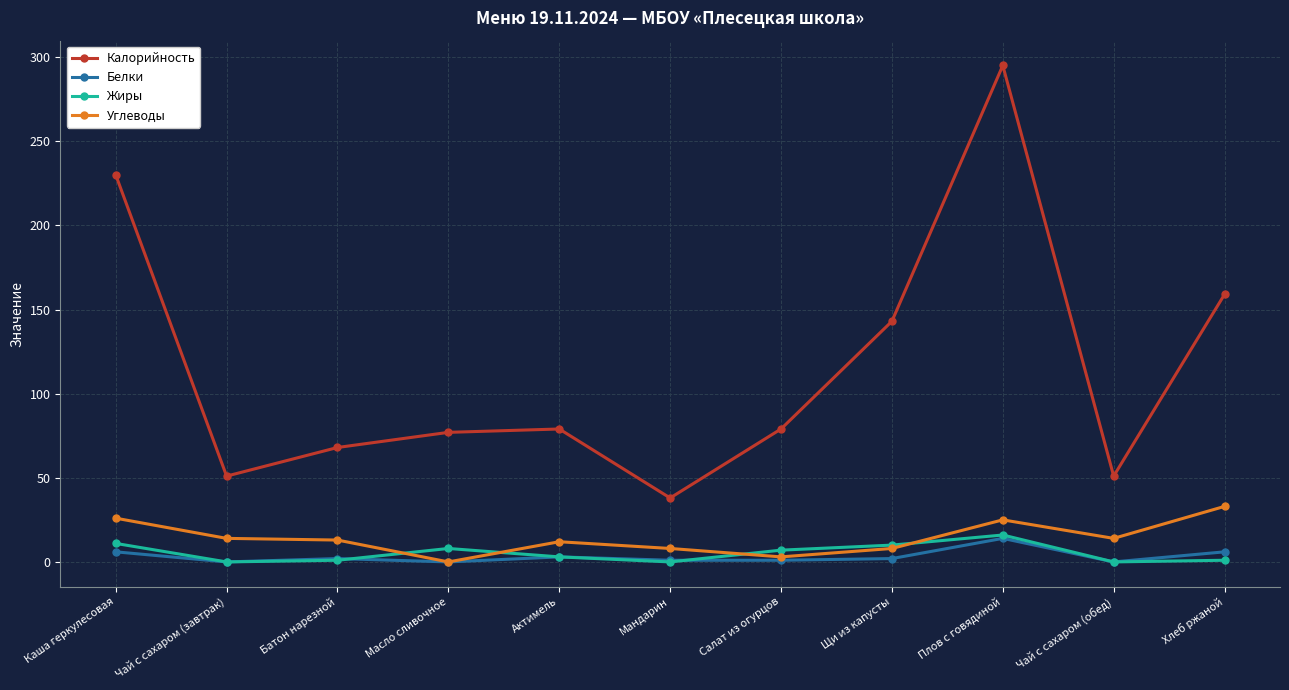

Where is Калорийность nearest to the value 166?

Хлеб ржаной